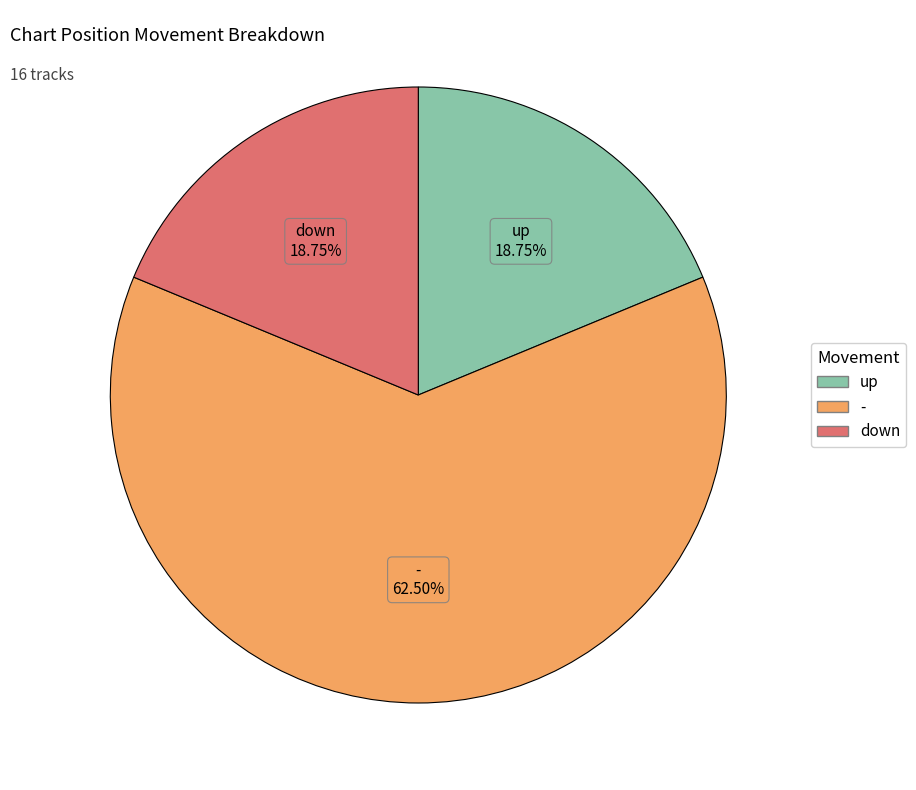

Which slice is the largest?

-